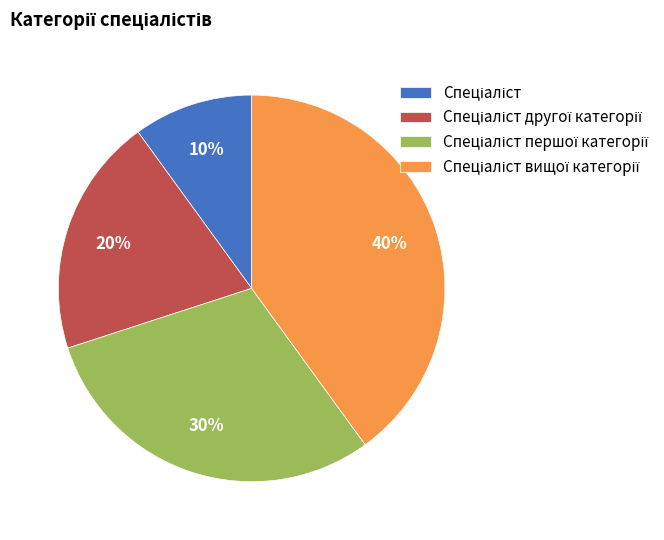

To the nearest percent, what is the difference between the largest and smallest slice percentages?

30%